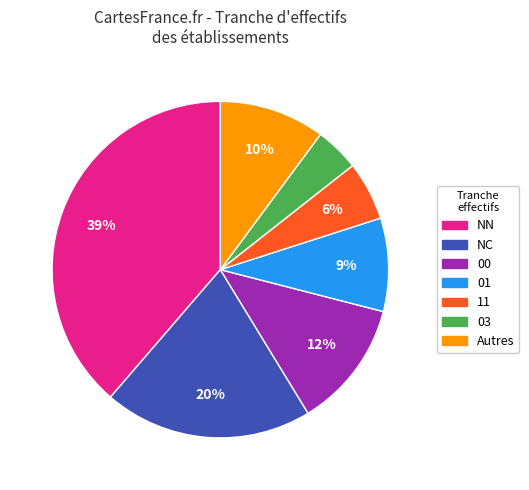

Does any single category account for the majority?

No